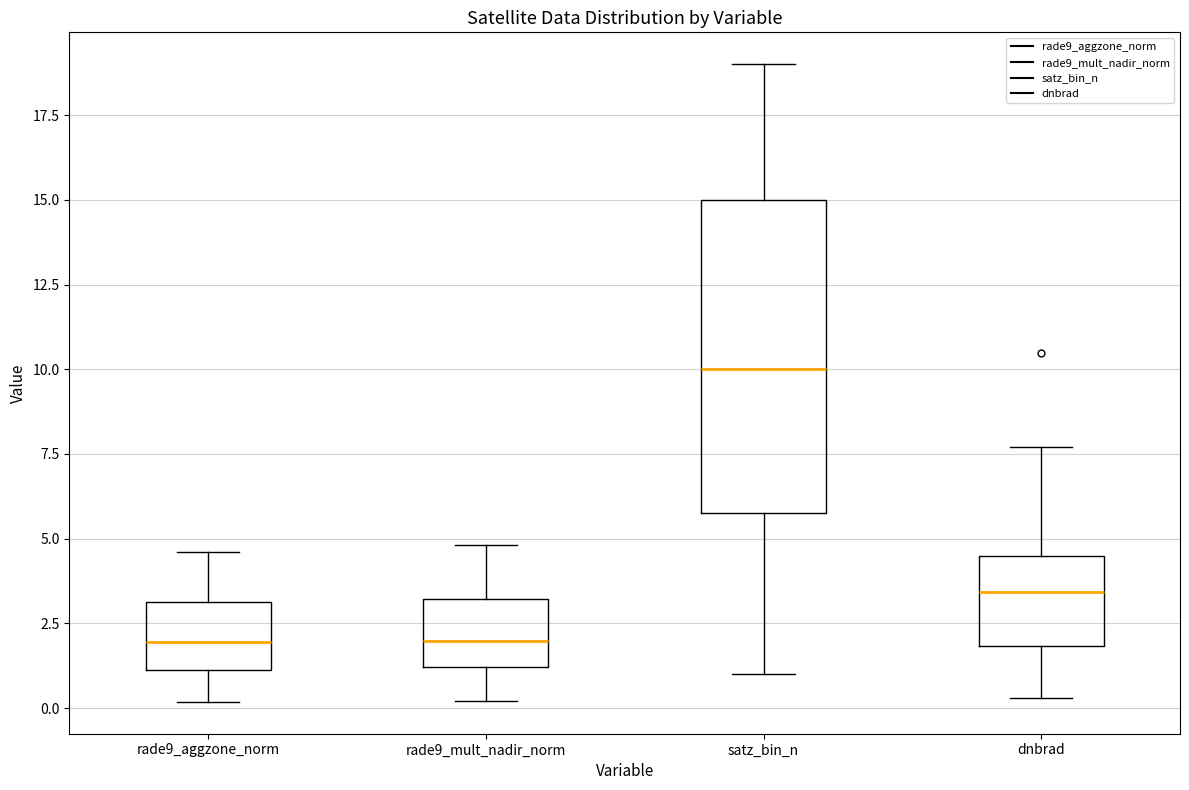

Which box's median line is the highest?

satz_bin_n